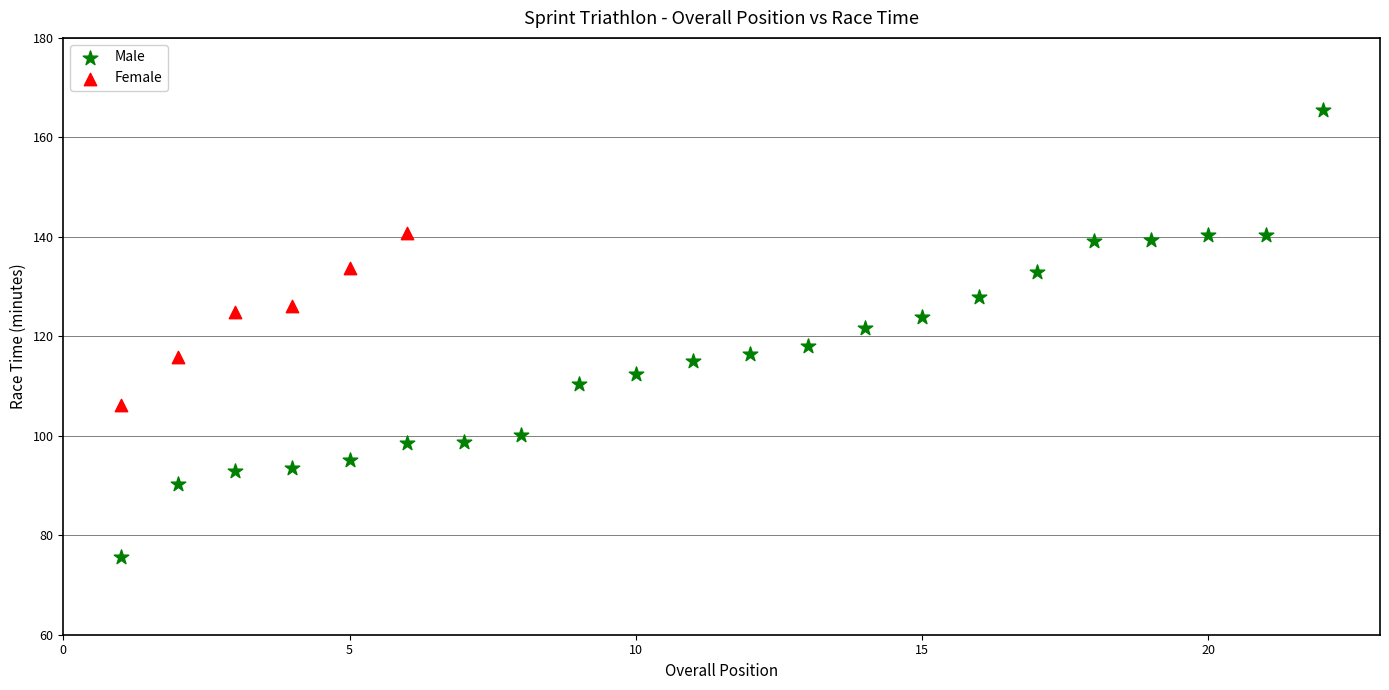

Which series contains the highest Y value?

Male